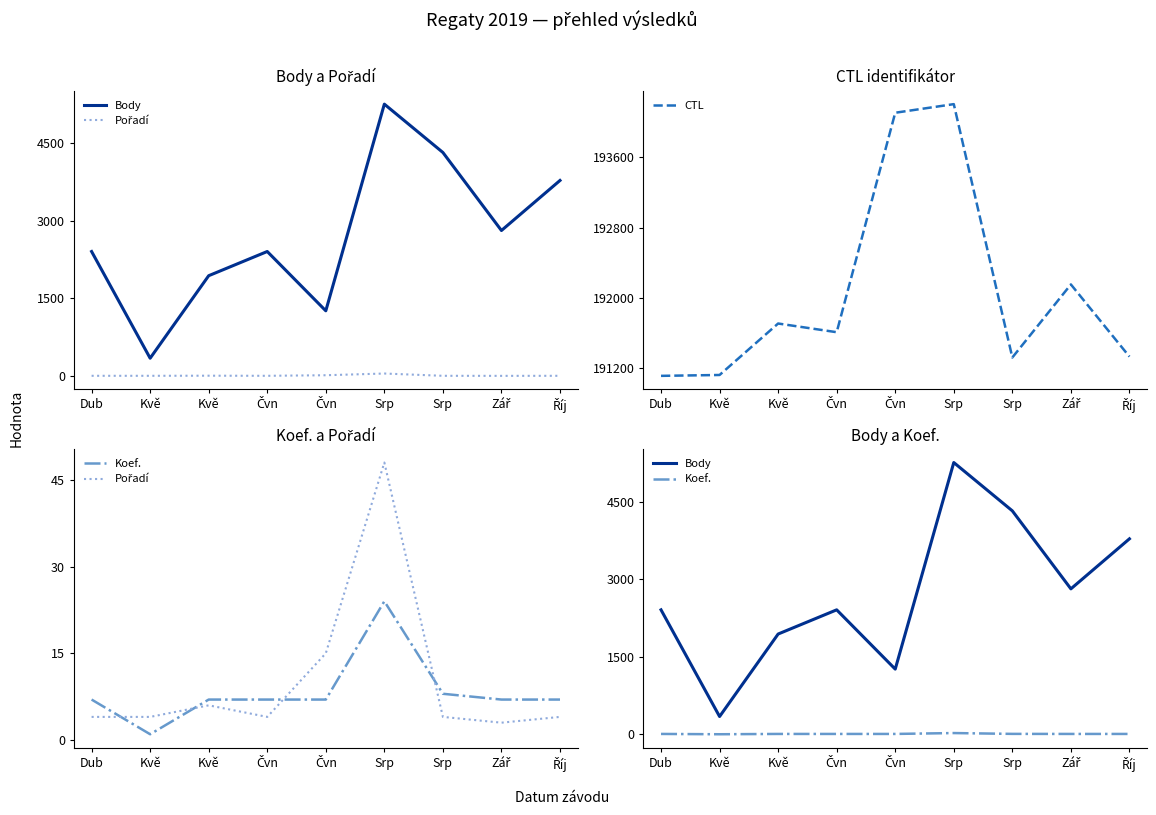

Which series changed the most between Dub and Čvn?

CTL